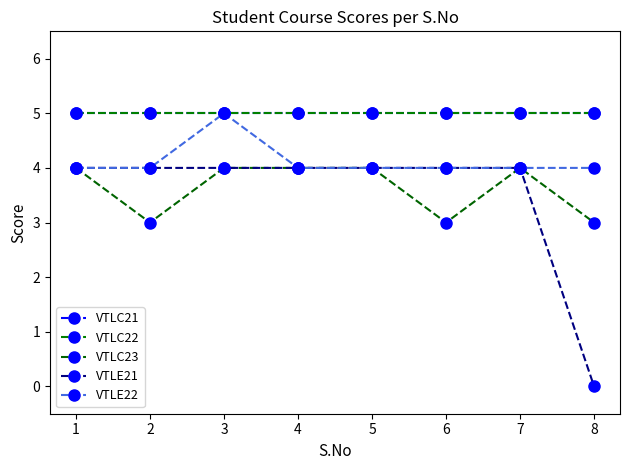

Does the chart have visible grid lines?

No